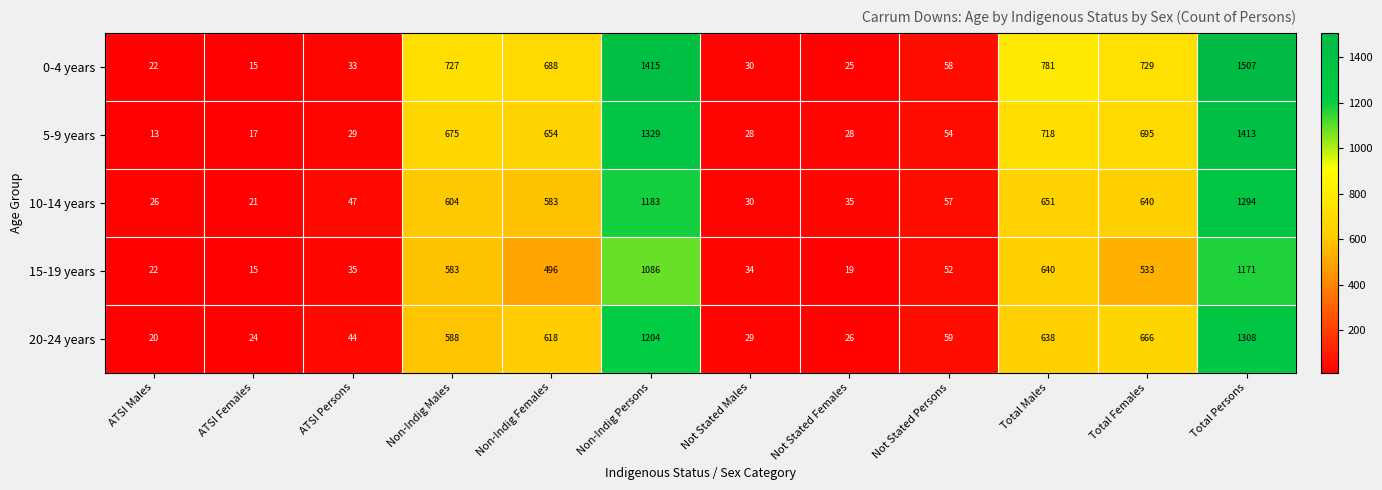

Is it true that 20-24 years equals 26 at Not Stated Females?

True